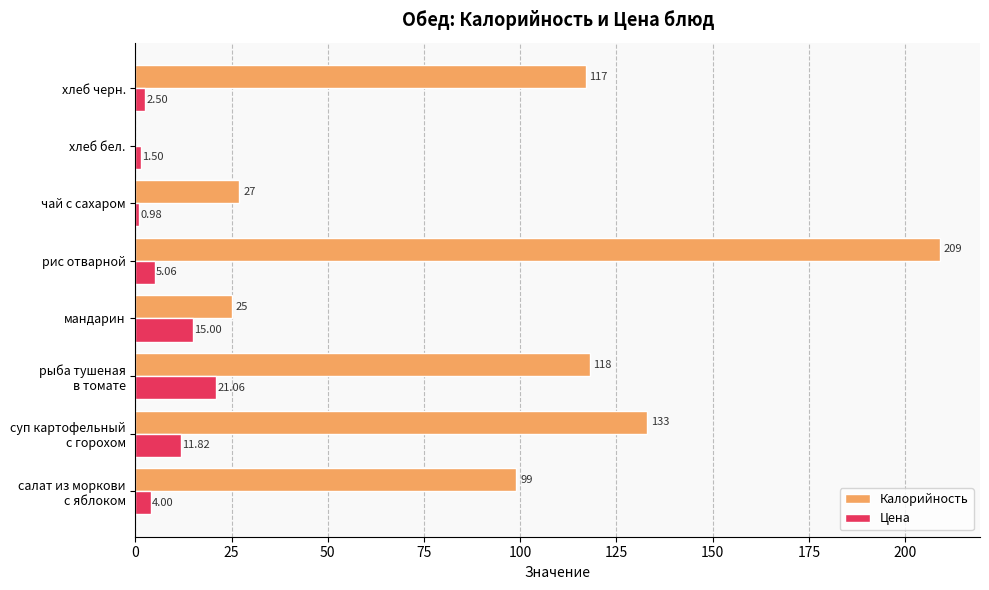

Which category has the highest value across all series?

рис отварной